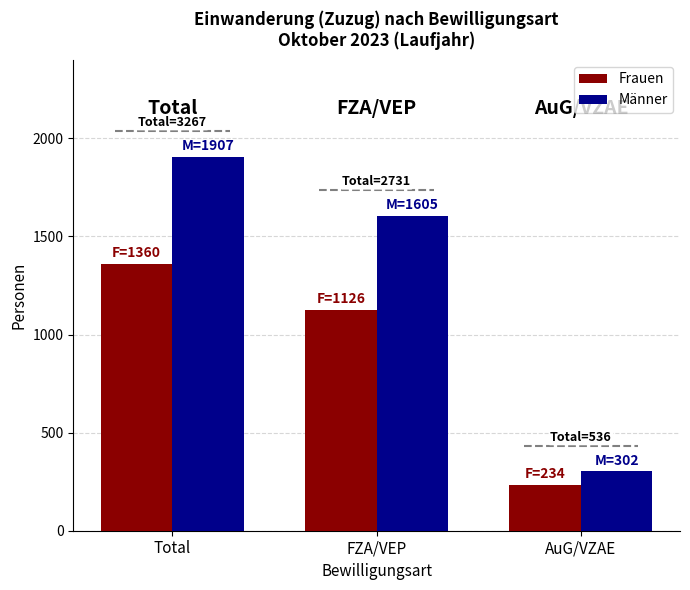

What are all the series names shown in the legend?

Frauen, Männer